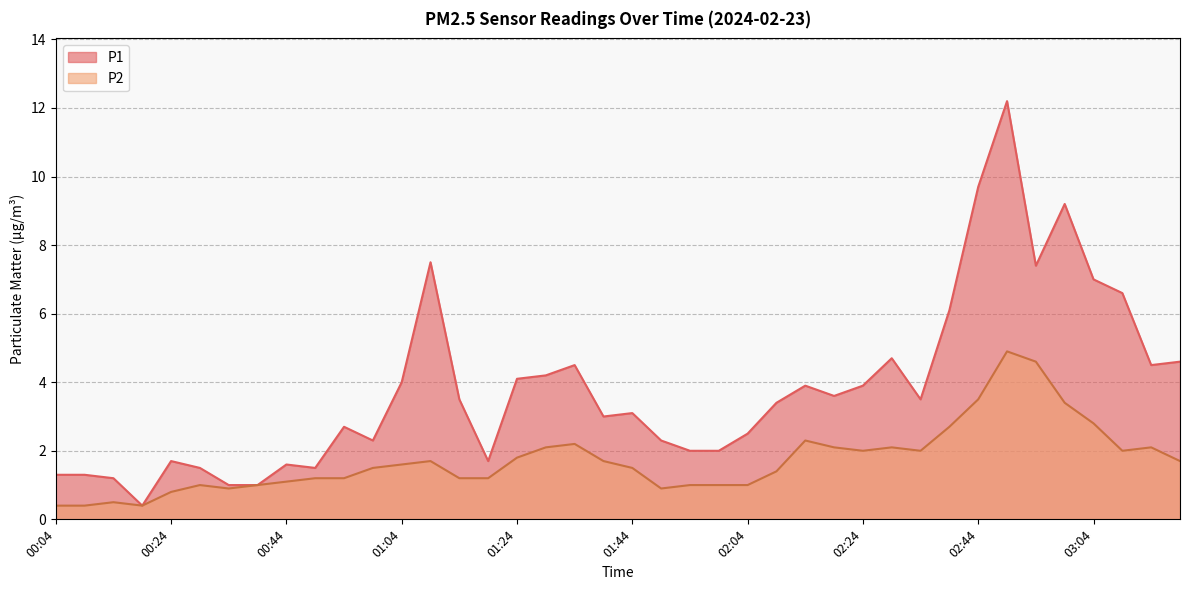

What is the minimum value shown in the chart?

0.4